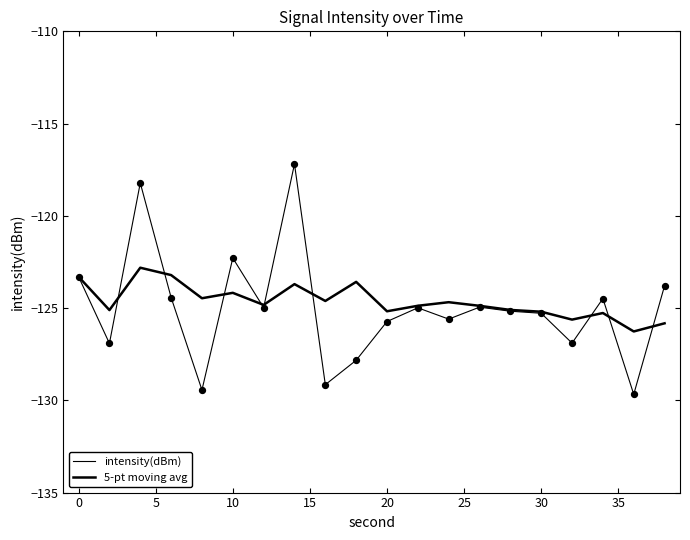

Does the chart have visible grid lines?

No